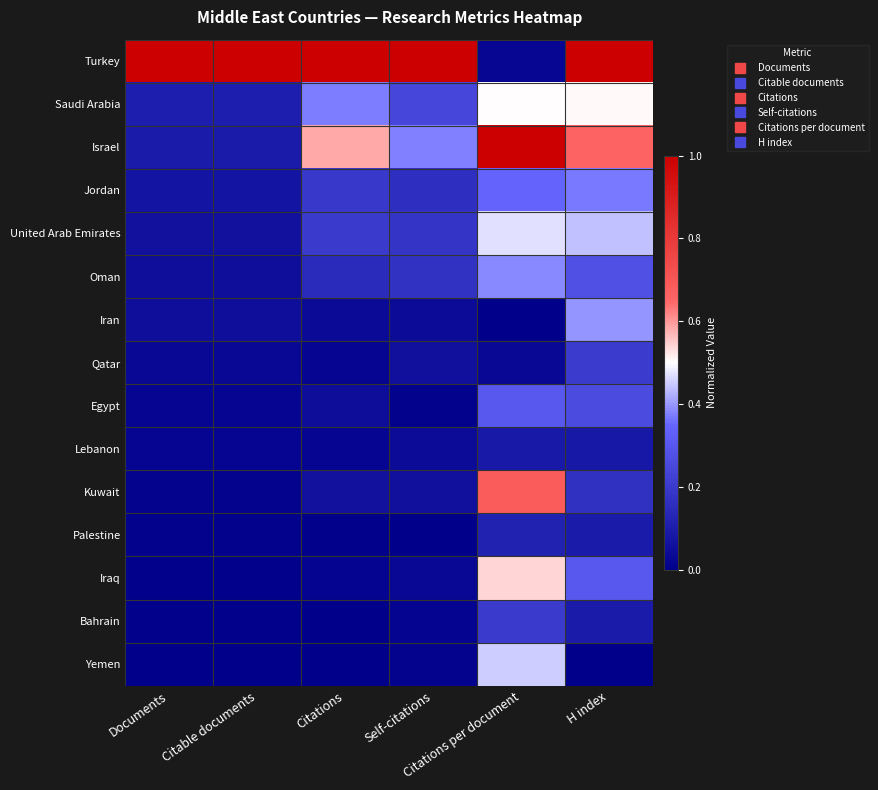

What is the difference between the highest and lowest values at Citable documents?

1.0